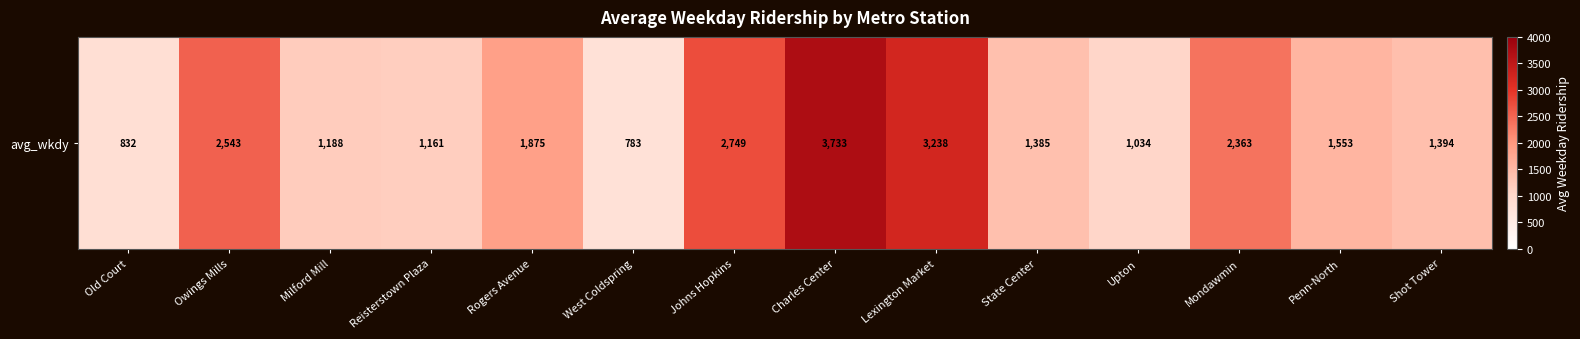

What is the smallest value displayed?

783